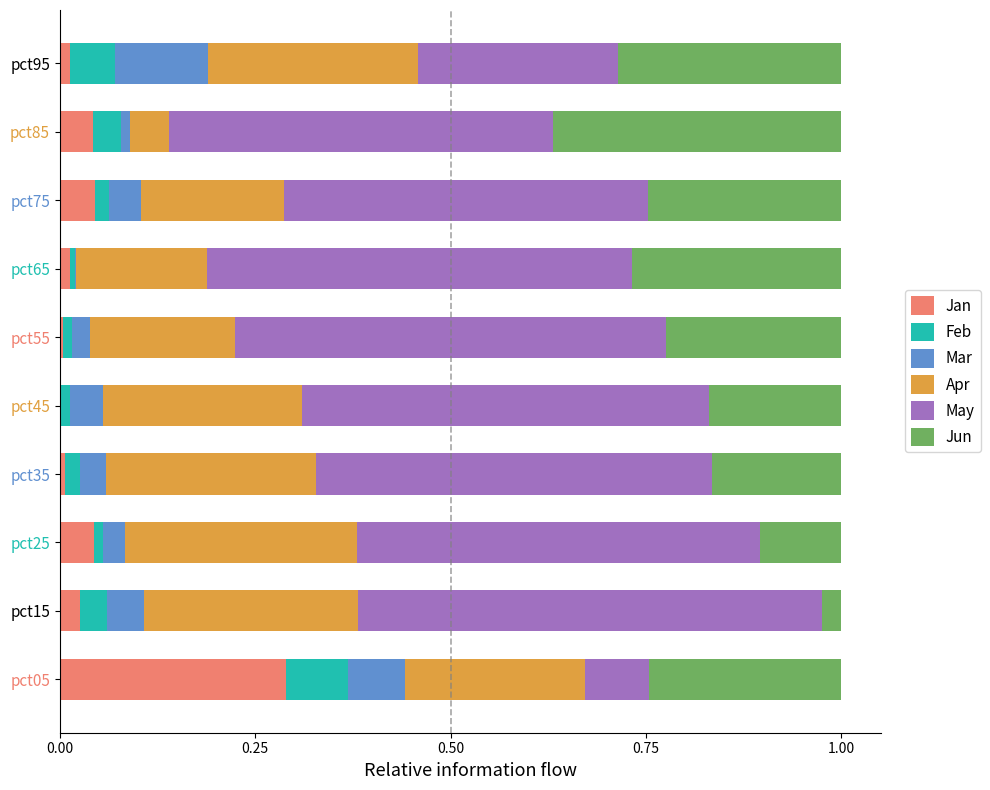

The Jan series shows 0.0 at pct85. True or false?

True